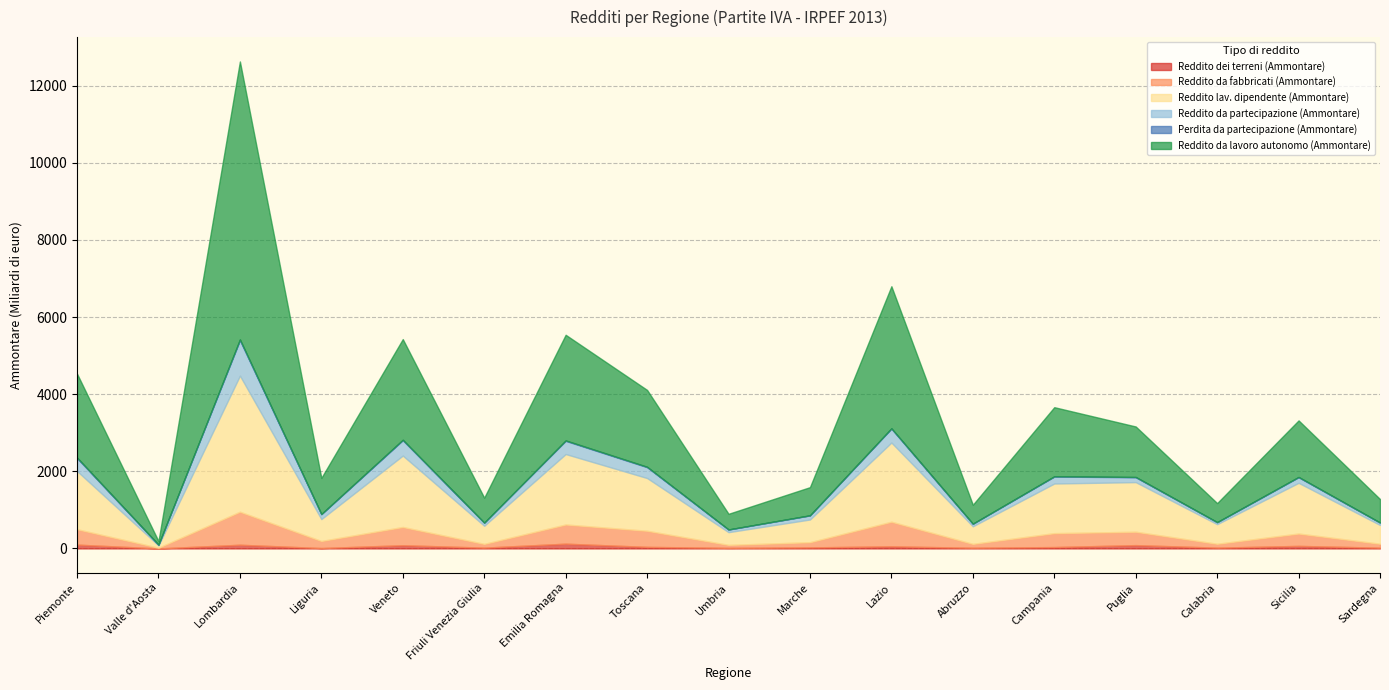

Does the chart have visible grid lines?

Yes